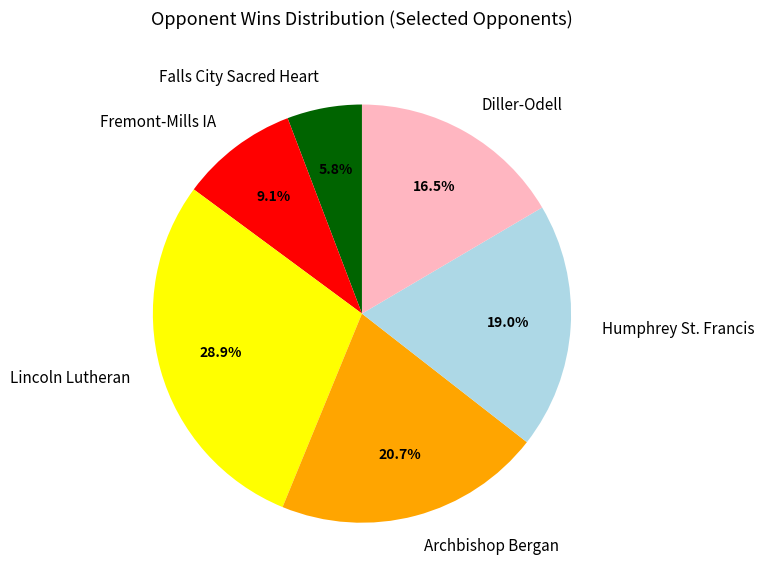

What is the total percentage of Fremont-Mills IA and Diller-Odell?

25.6%